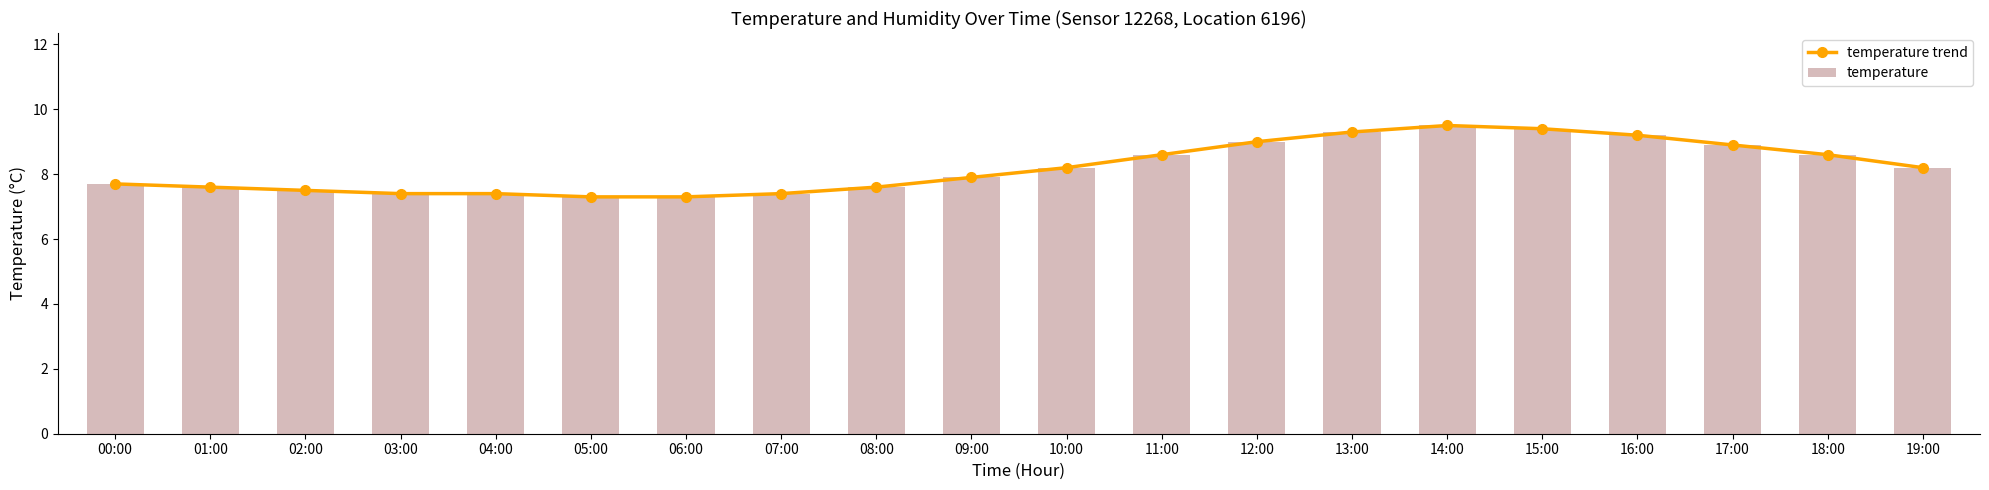

Reading left to right, transcribe all the data shown in this chart.

temperature trend: 00:00=7.7	01:00=7.6	02:00=7.5	03:00=7.4	04:00=7.4	05:00=7.3	06:00=7.3	07:00=7.4	08:00=7.6	09:00=7.9	10:00=8.2	11:00=8.6	12:00=9.0	13:00=9.3	14:00=9.5	15:00=9.4	16:00=9.2	17:00=8.9	18:00=8.6	19:00=8.2
temperature: 00:00=7.7	01:00=7.6	02:00=7.5	03:00=7.4	04:00=7.4	05:00=7.3	06:00=7.3	07:00=7.4	08:00=7.6	09:00=7.9	10:00=8.2	11:00=8.6	12:00=9.0	13:00=9.3	14:00=9.5	15:00=9.4	16:00=9.2	17:00=8.9	18:00=8.6	19:00=8.2